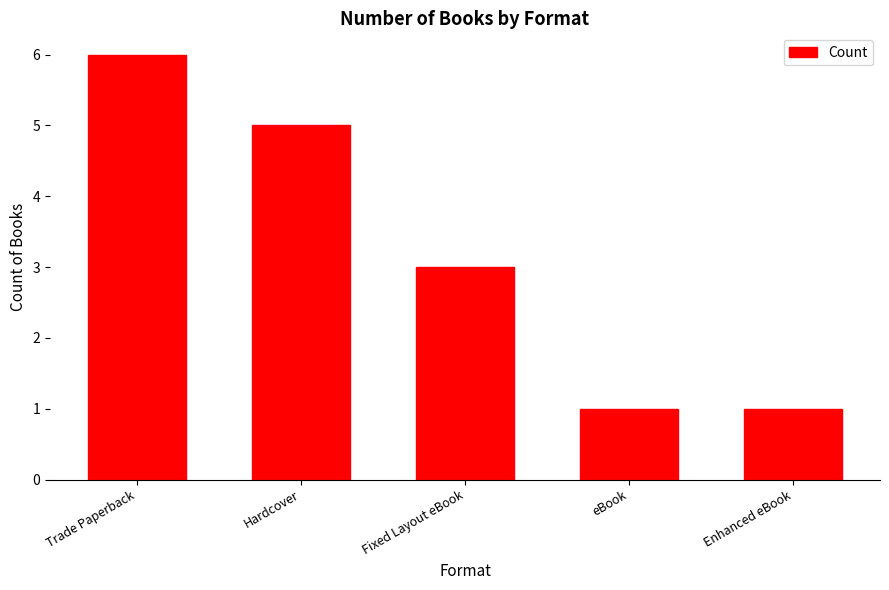

Which has a higher value, Trade Paperback or Fixed Layout eBook?

Trade Paperback